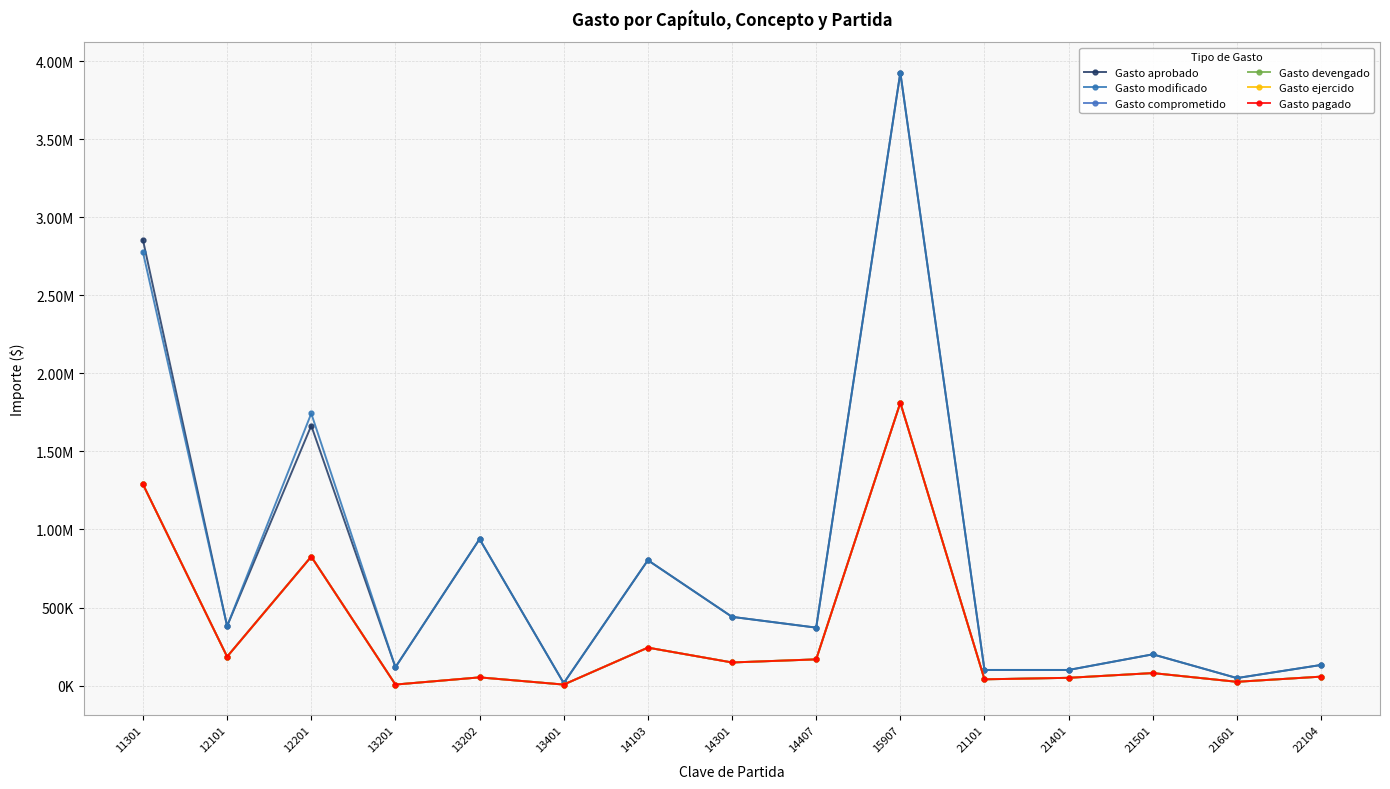

Does the chart have visible grid lines?

Yes